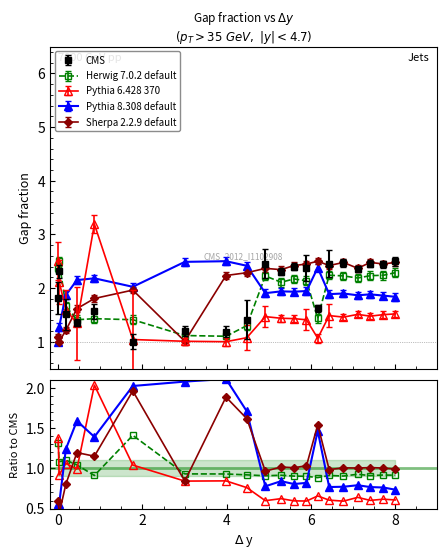

What is the value of the CMS point at the 1st from the left?

1.8